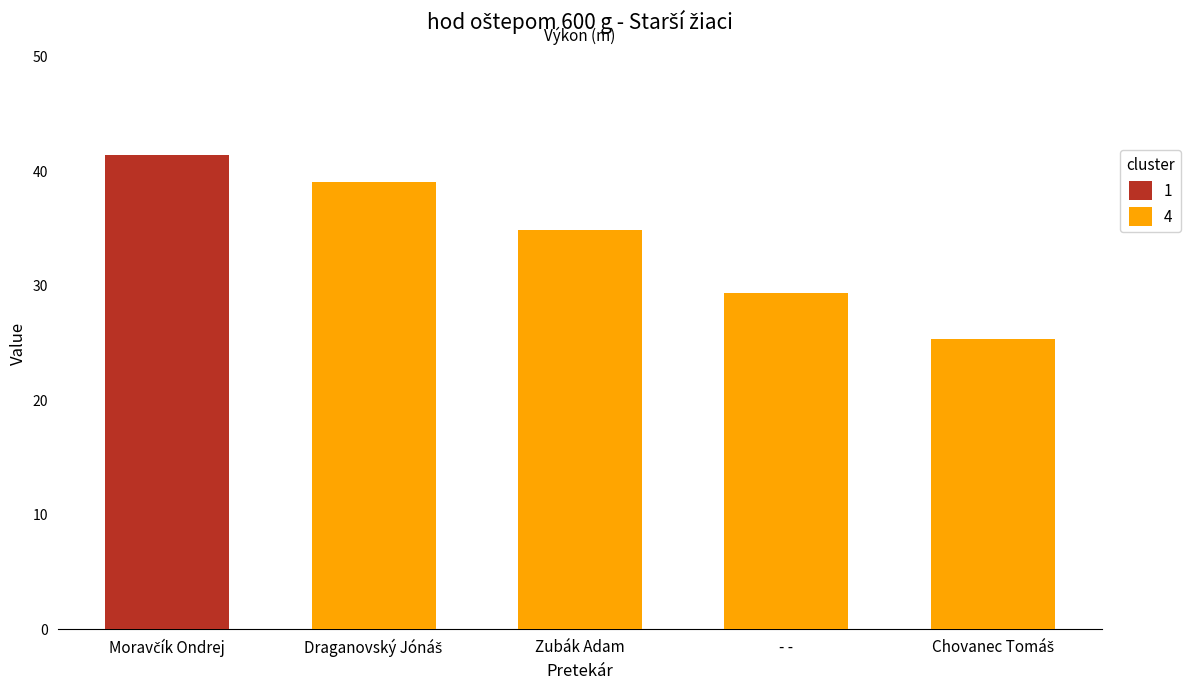

What is the value of the 2nd bar from the left?

39.1